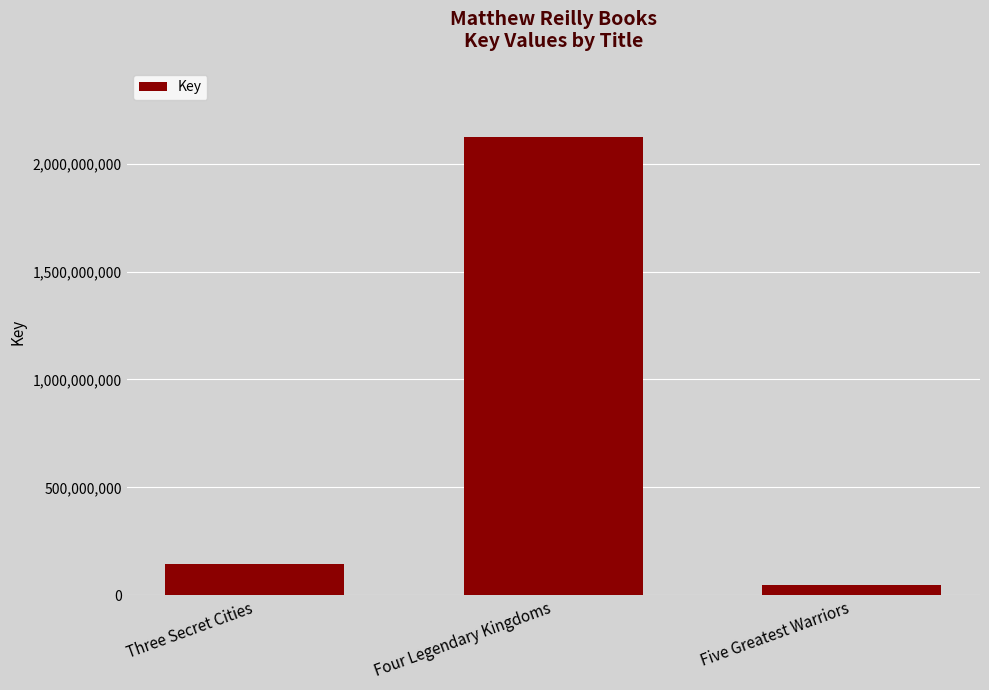

What is the change in value from Three Secret Cities to Five Greatest Warriors?

-97247847